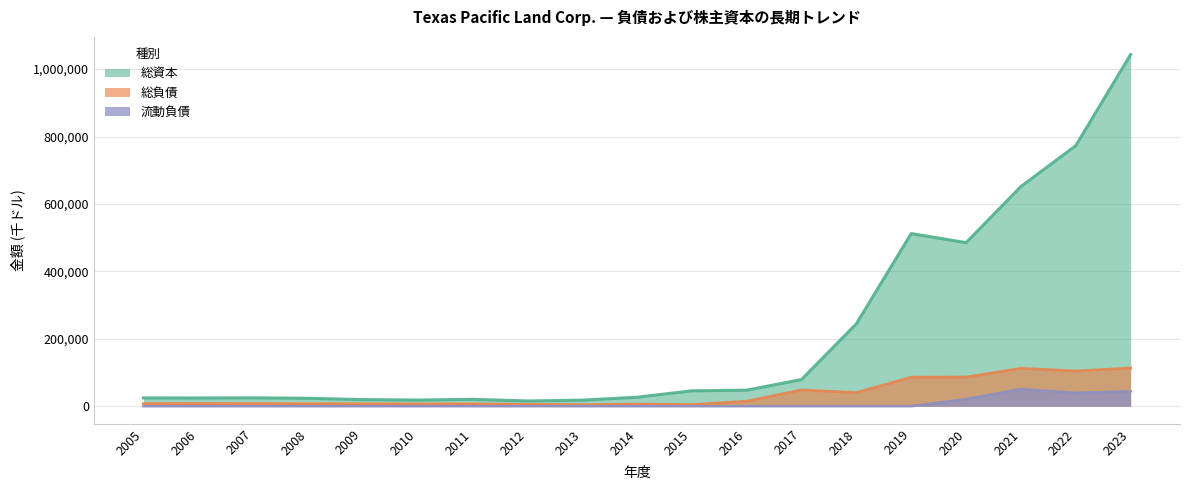

Which category has the lowest value in the 総負債 series?

2013